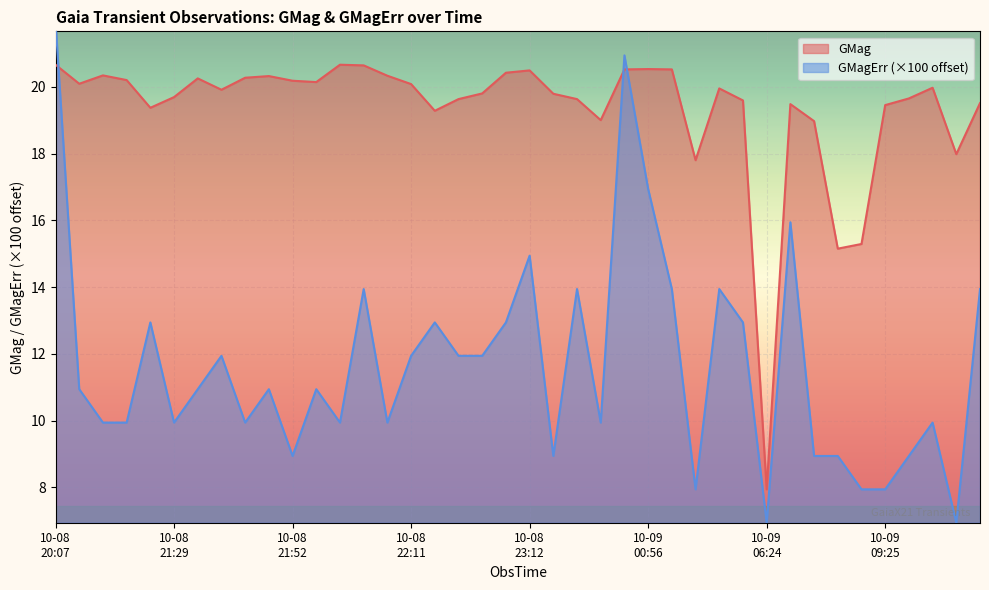

What is the minimum value for GMag?

7.9